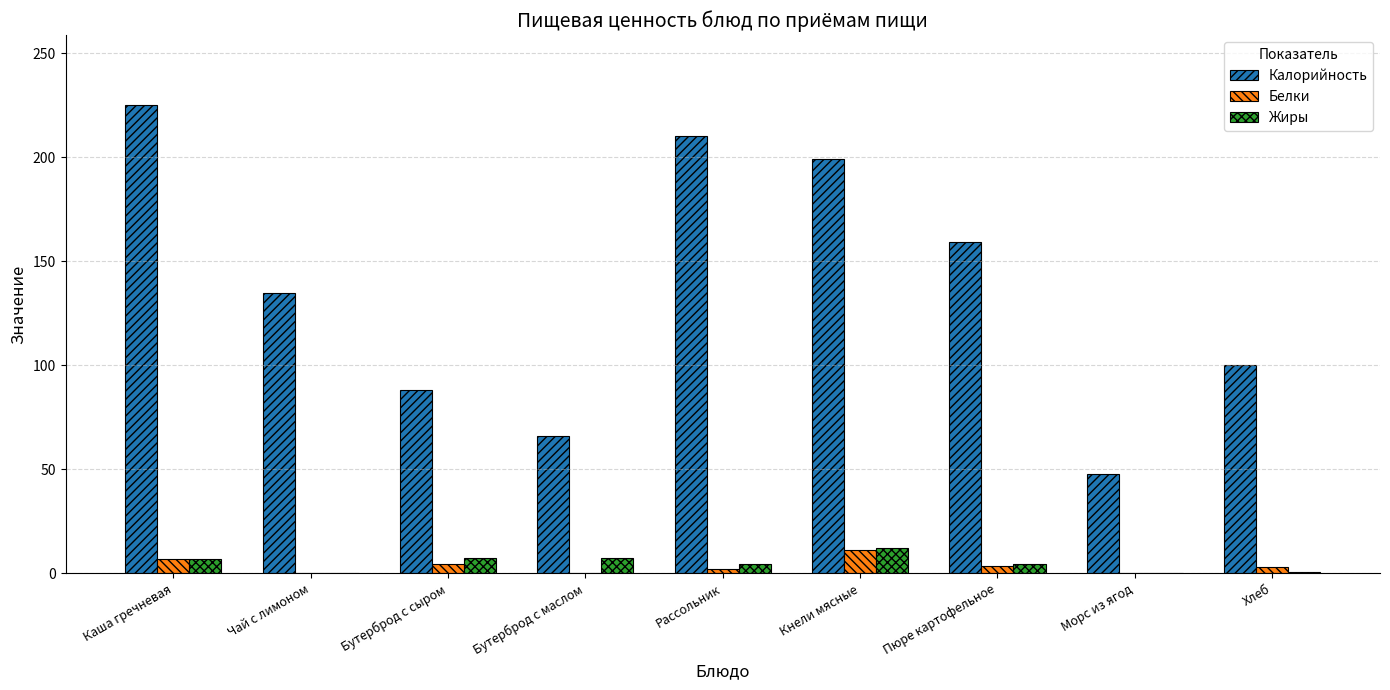

At which category is the sum across all series the highest?

Каша гречневая